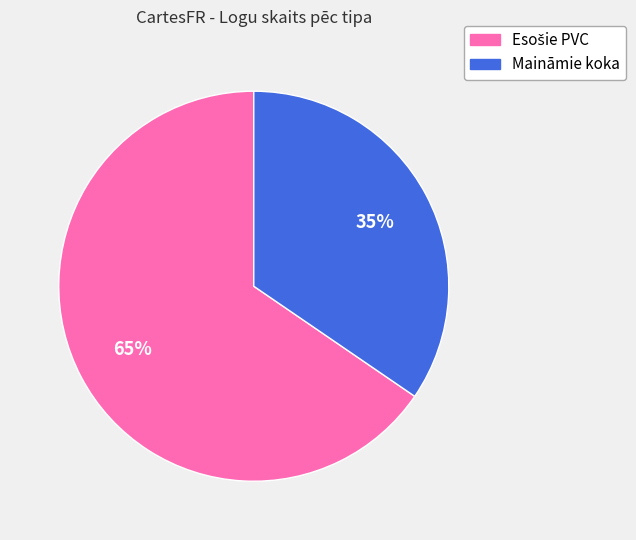

True or false: Maināmie koka accounts for 44% of the total.

False